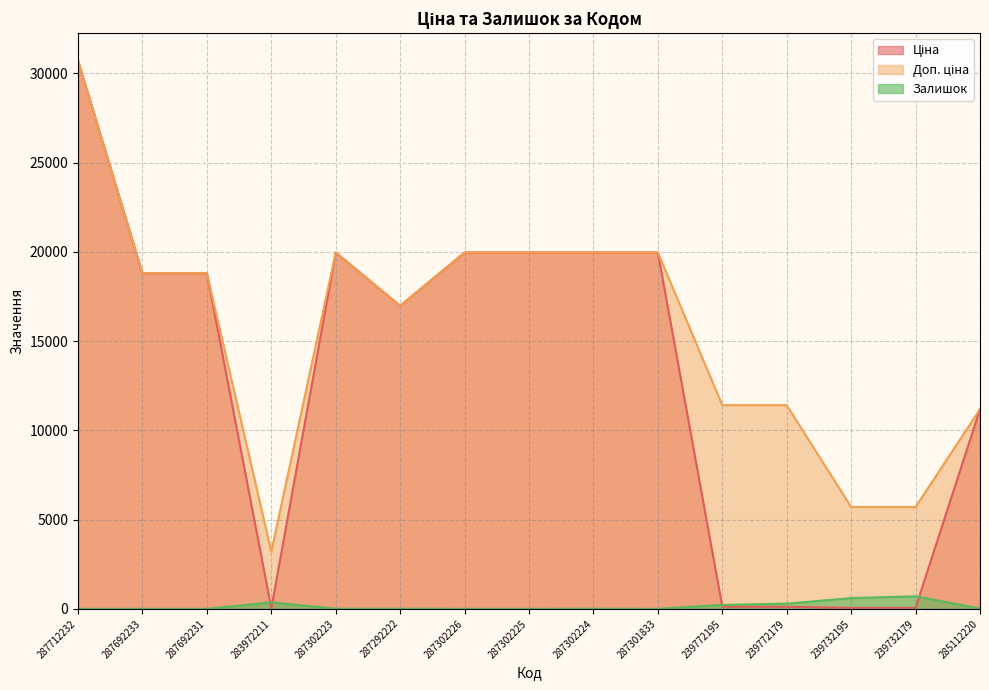

How many data points in Ціна are above 18796?

8